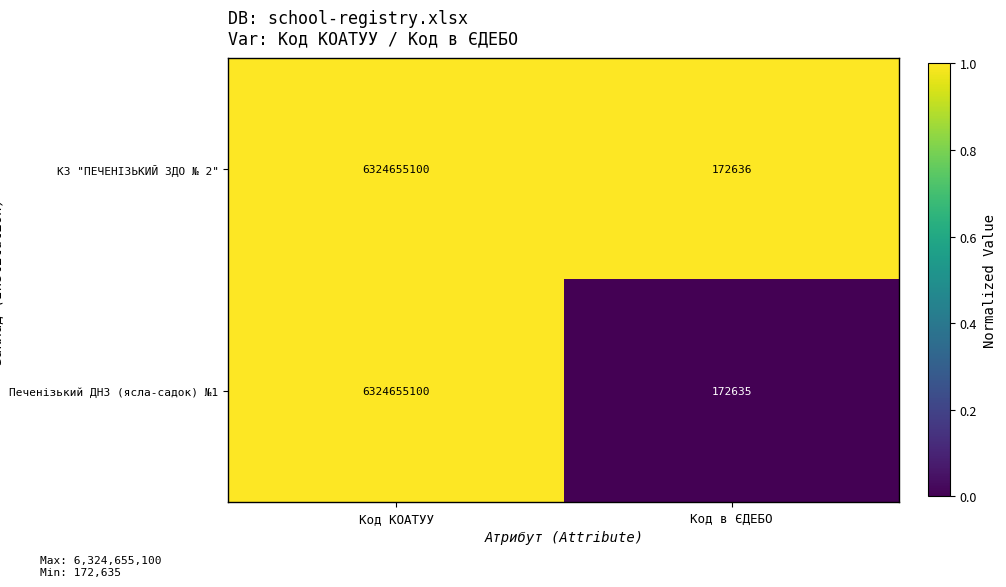

Which label corresponds to the smallest value in the chart?

Код в ЄДЕБО